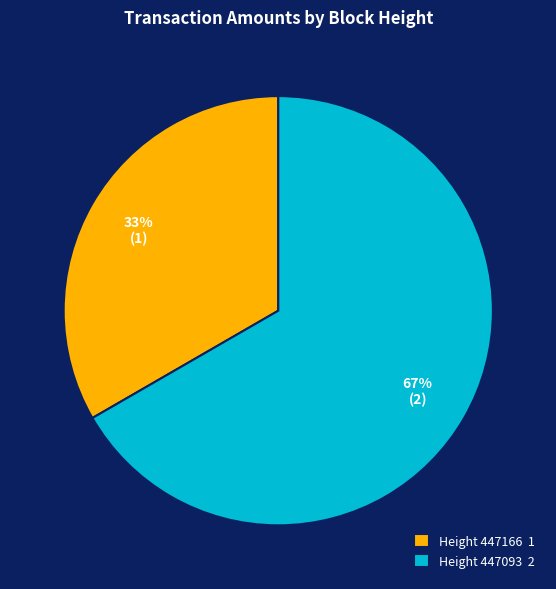

Is there a majority slice in this chart?

Yes